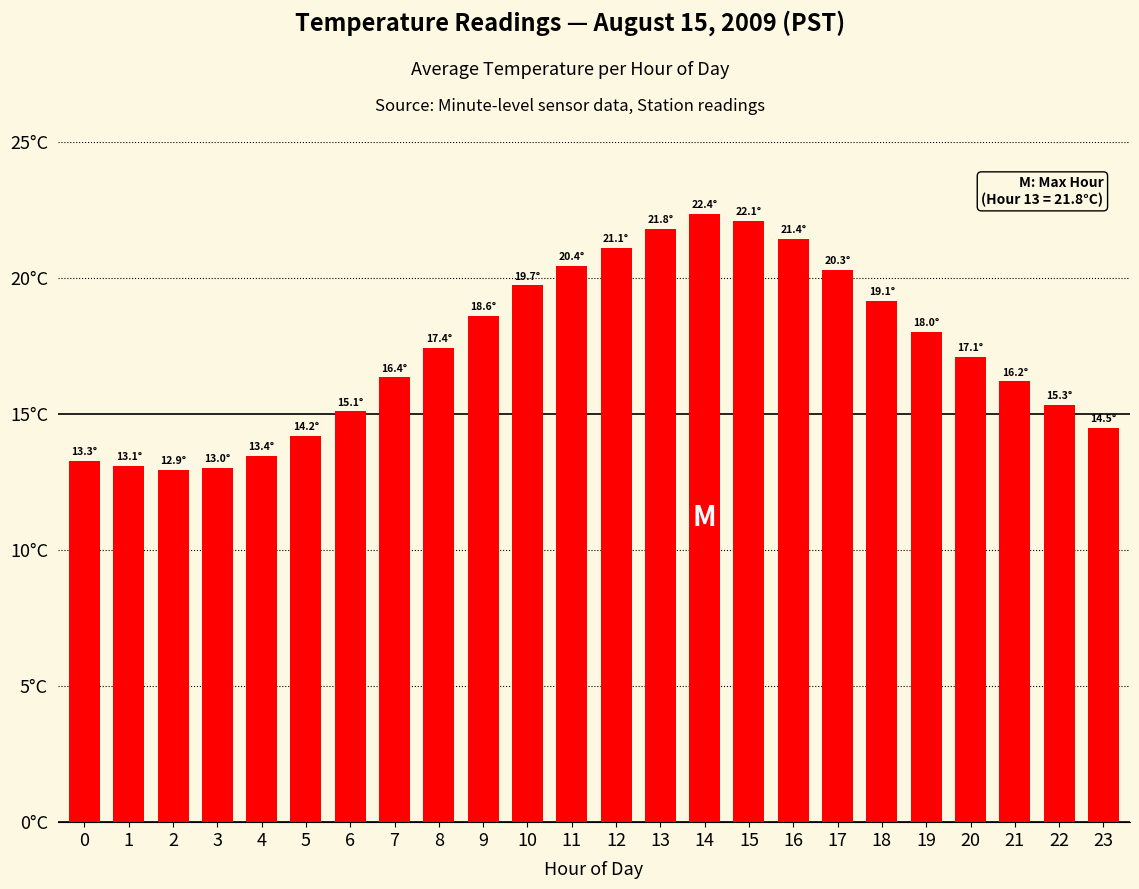

Are the bars horizontal?

No